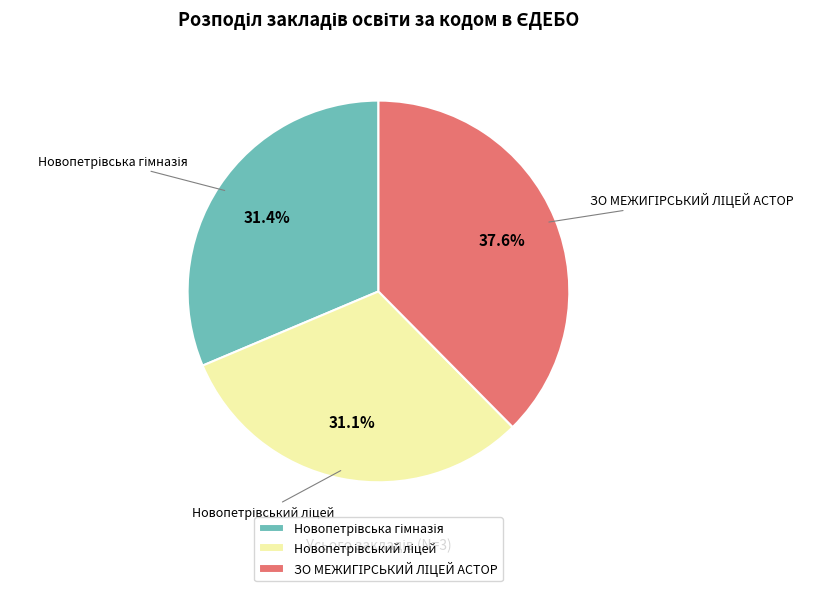

Is there a majority slice in this chart?

No